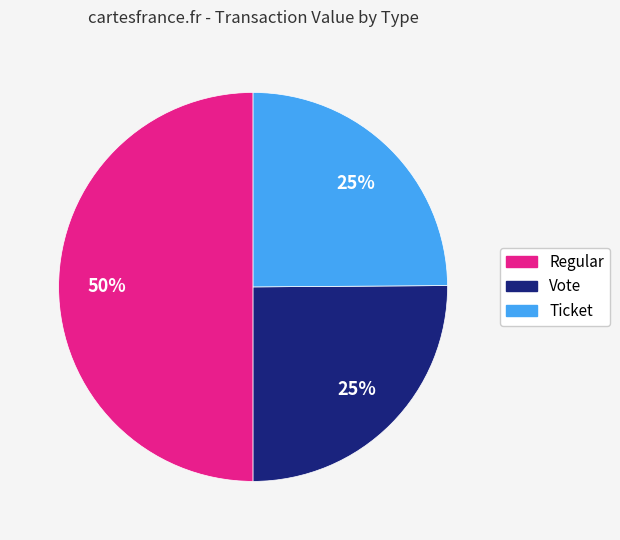

To the nearest percent, what is the average slice percentage?

33%